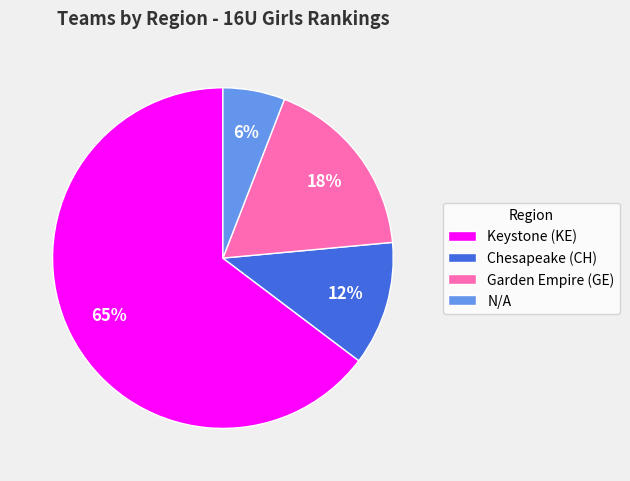

The Keystone (KE) slice represents 71% of the pie. True or false?

False